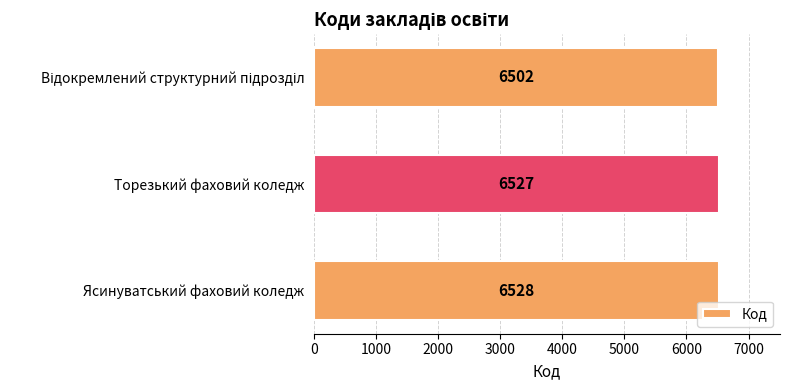

True or false: the data shows 10956 at Торезький фаховий коледж.

False